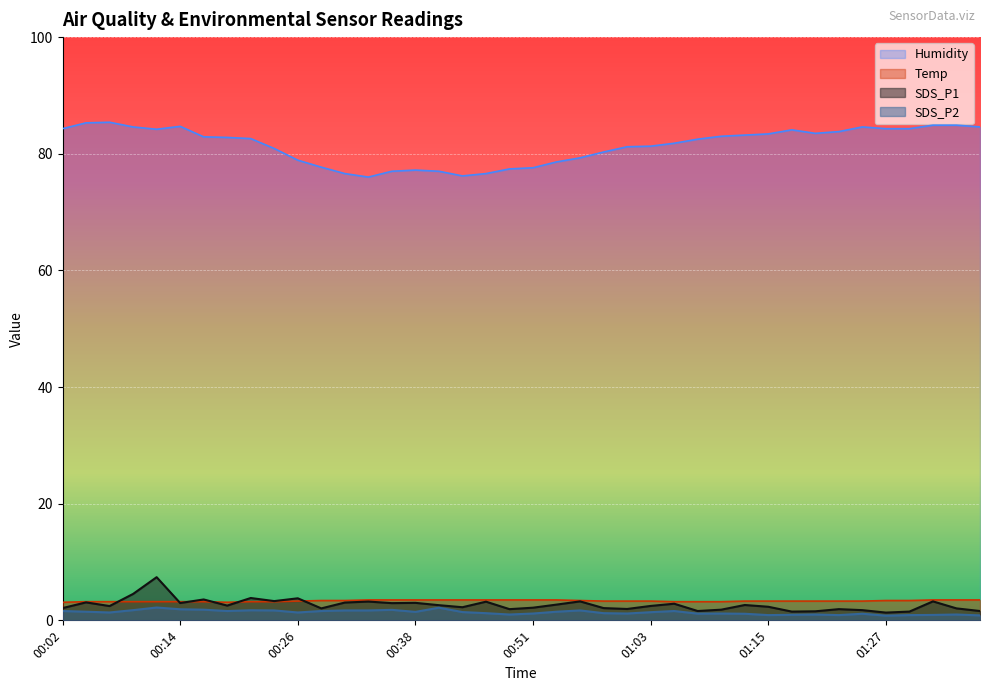

What is the difference between the second highest and minimum values in the SDS_P2 series?

1.4